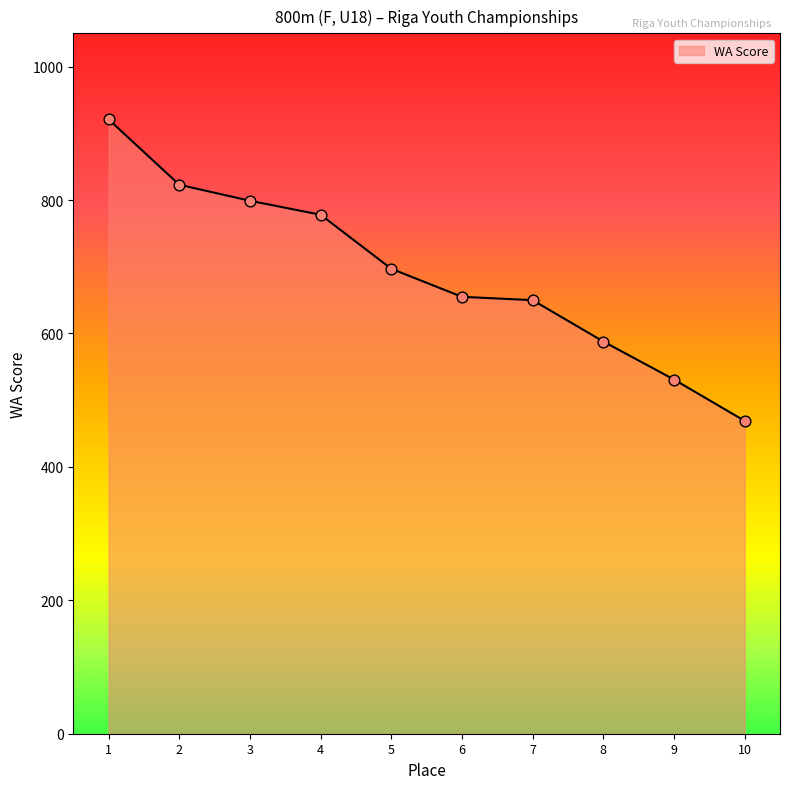

What is the ratio of the value at 8 to the value at 9?

1.1